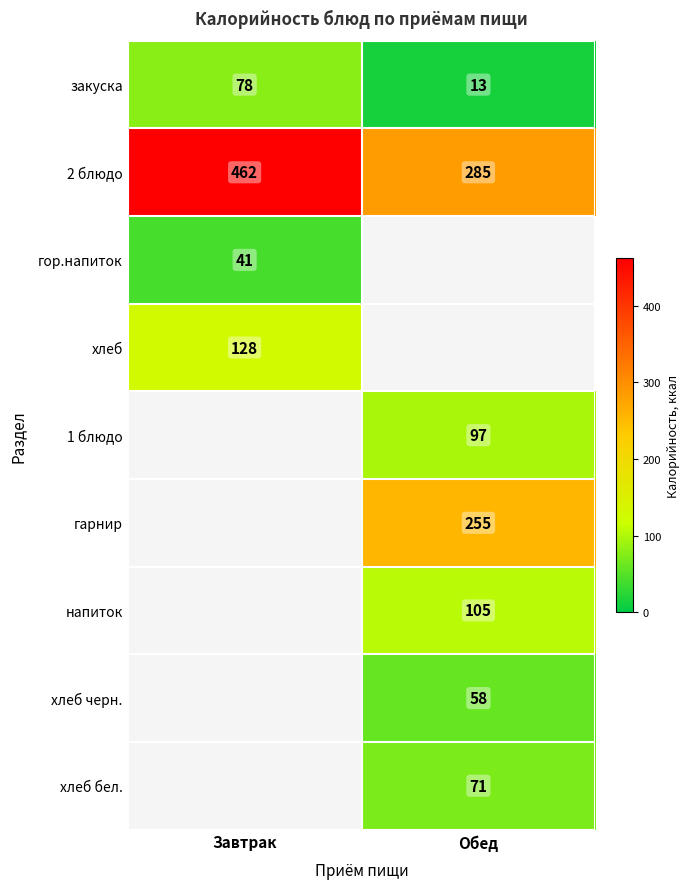

True or false: закуска has a value of 137.5 at Завтрак.

False